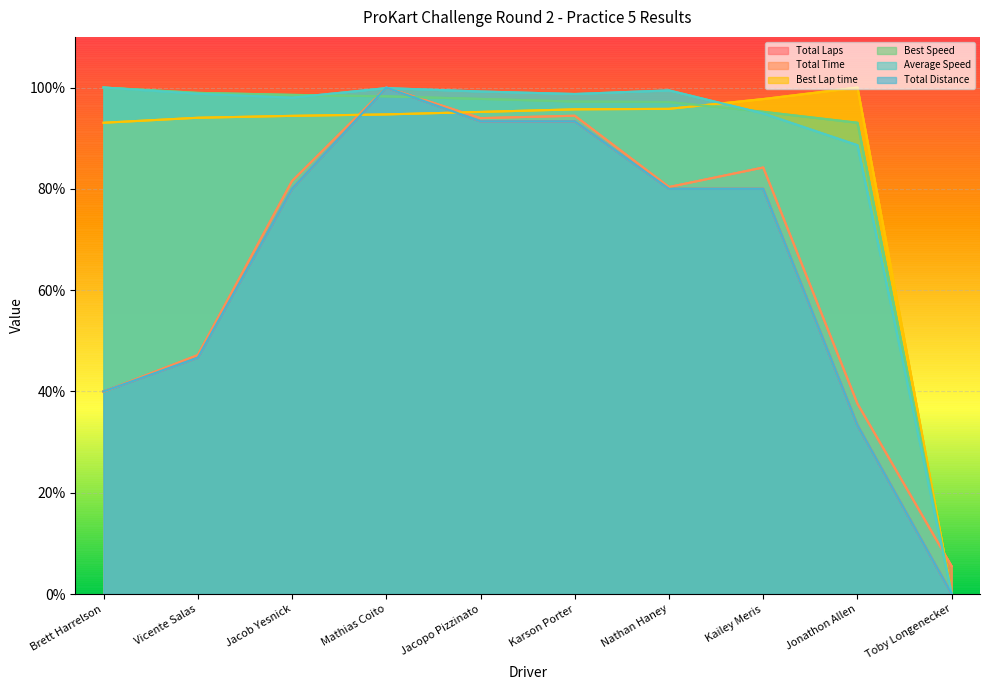

What is the label of the 9th point from the right?

Vicente Salas